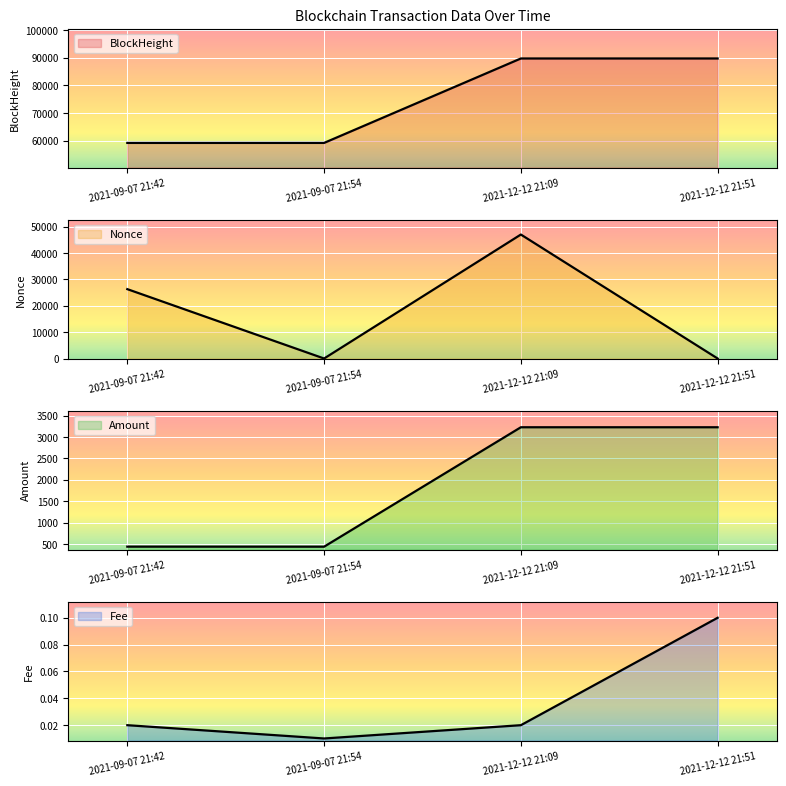

What is the difference between the maximum and second lowest values in the Nonce series?

47004.0